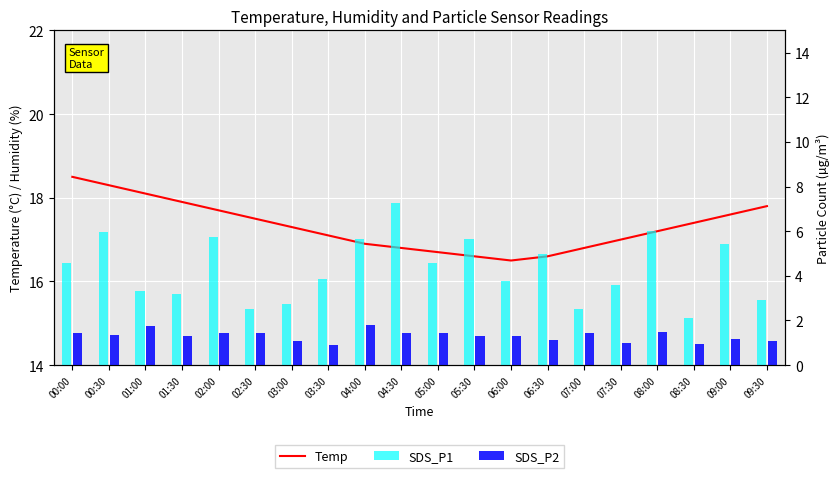

What is the sum of all SDS_P1 values?

86.3